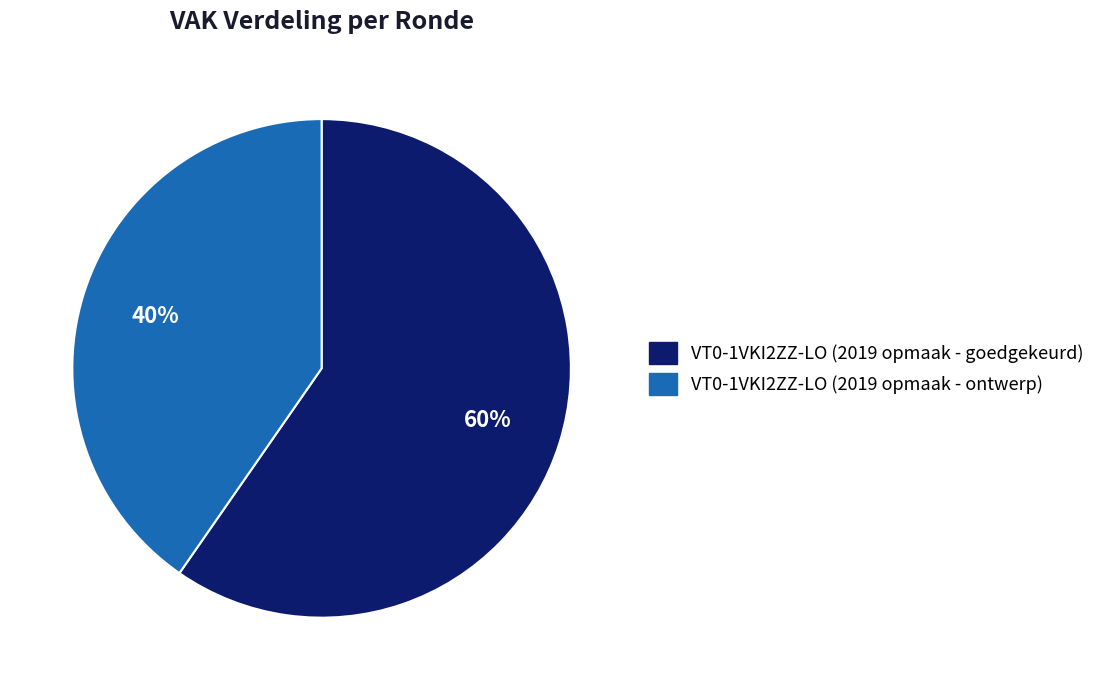

Rank the categories by value from lowest to highest.

VT0-1VKI2ZZ-LO (2019 opmaak - ontwerp), VT0-1VKI2ZZ-LO (2019 opmaak - goedgekeurd)